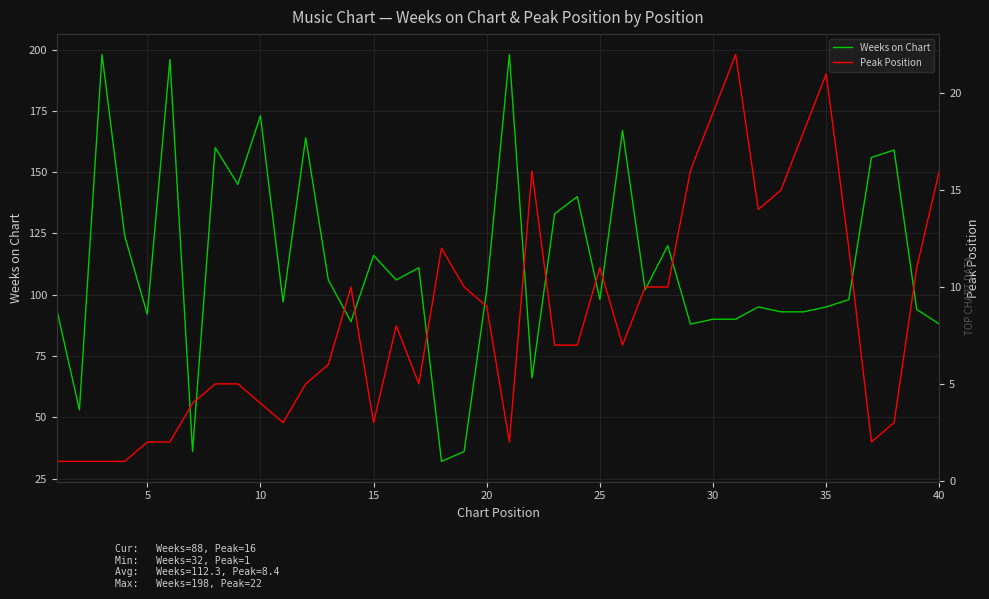

What is the value of the Peak Position point at the 32nd from the left?

14